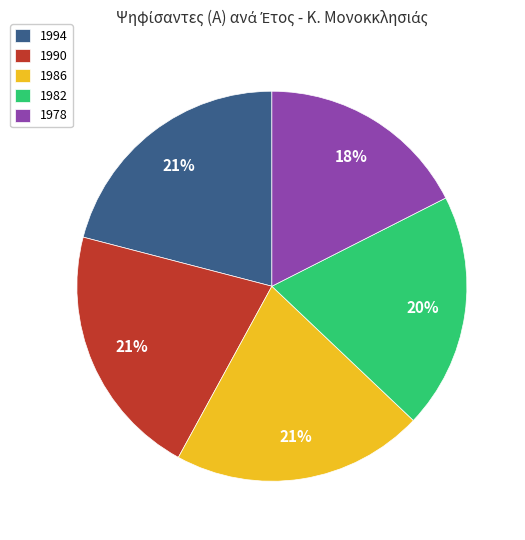

True or false: 1994 accounts for 21% of the total.

True